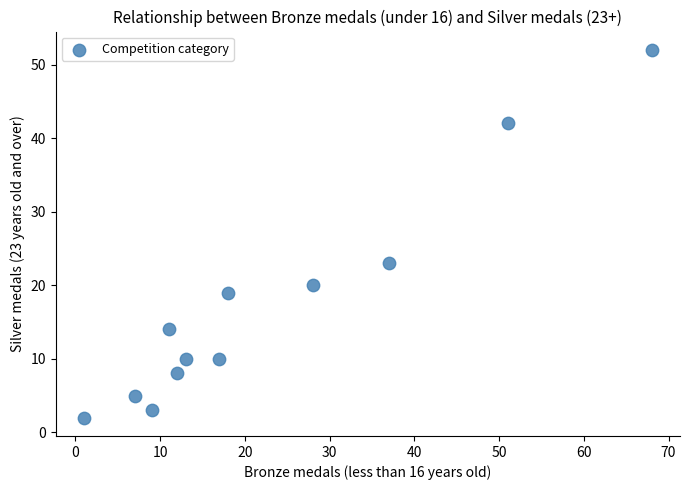

What Y value in the scatter plot is closest to 27?

23